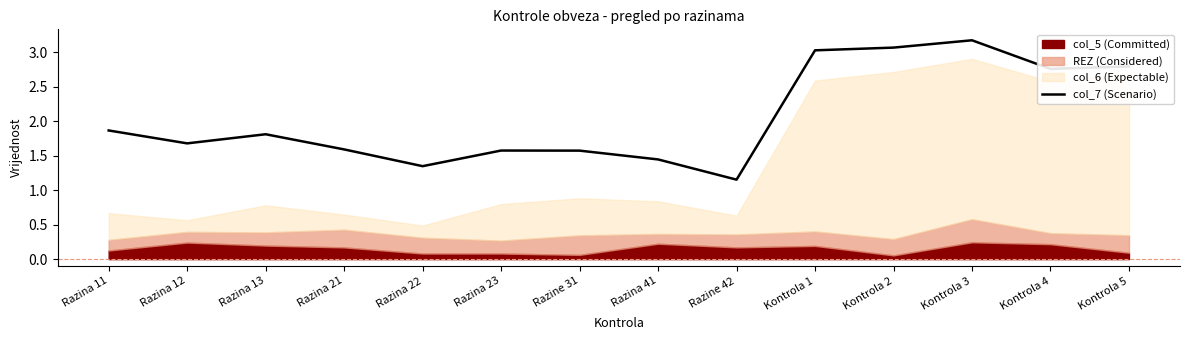

How many points are lower than both their immediate neighbors (excluding endpoints)?

4